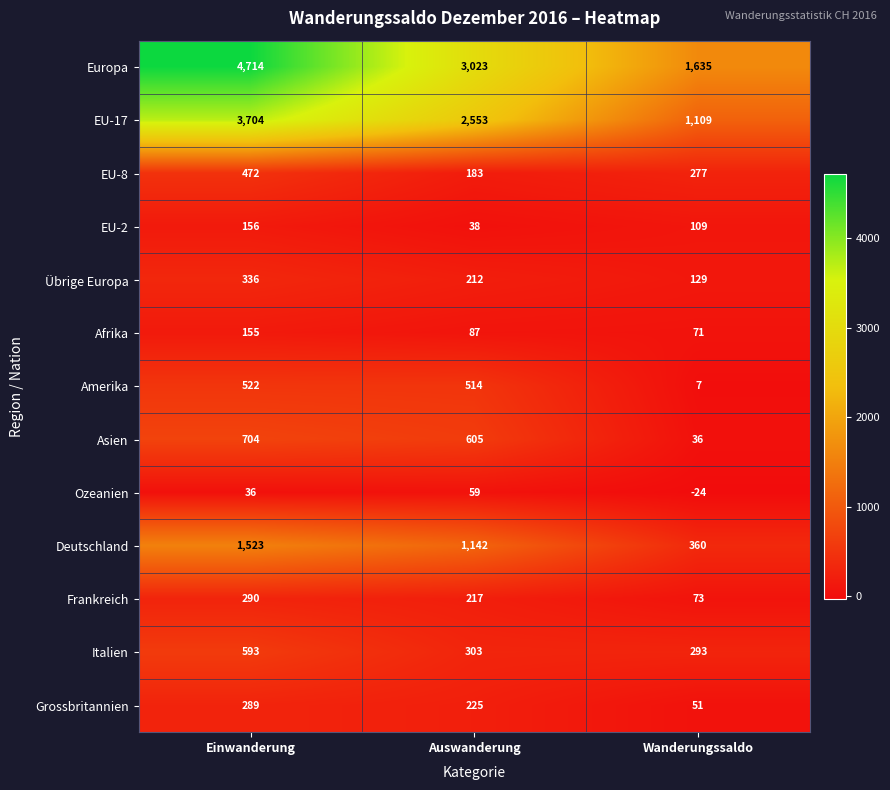

Which label corresponds to the smallest value in the chart?

Wanderungssaldo